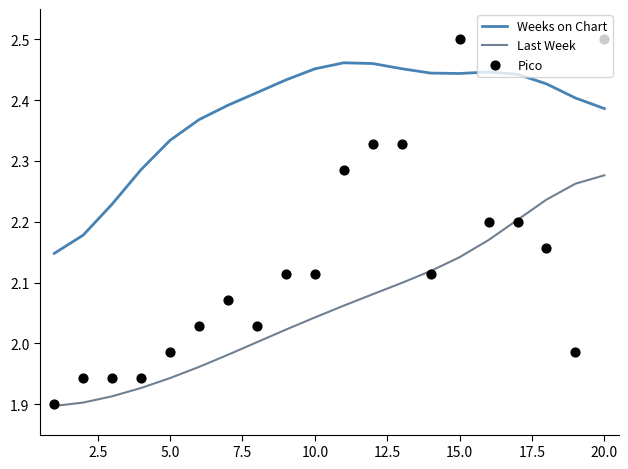

At how many categories does at least one series exceed 2?

20